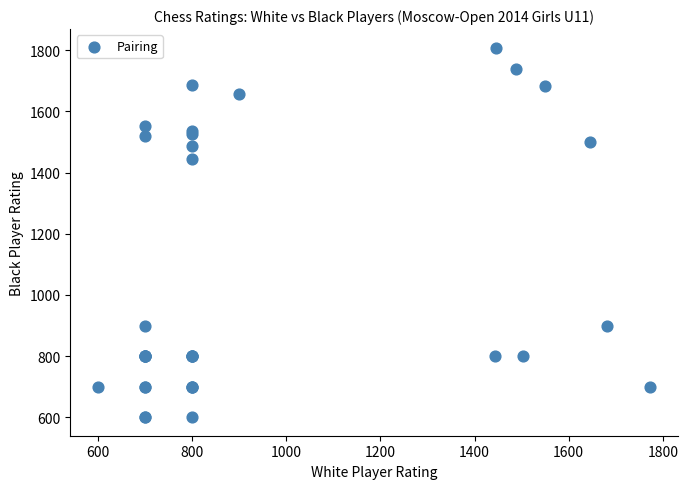

What Y value in the scatter plot is closest to 1204?

1446